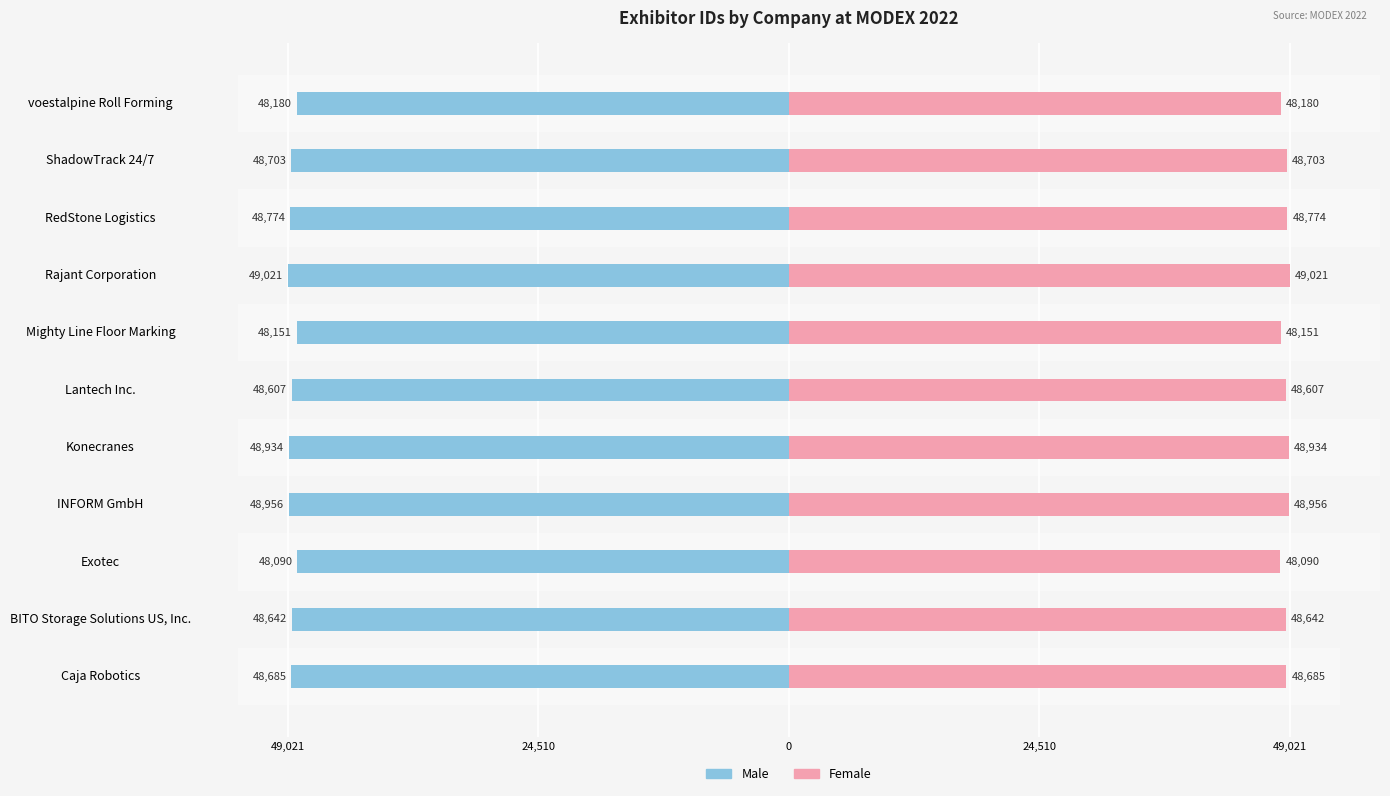

Does the chart contain stacked bars?

No